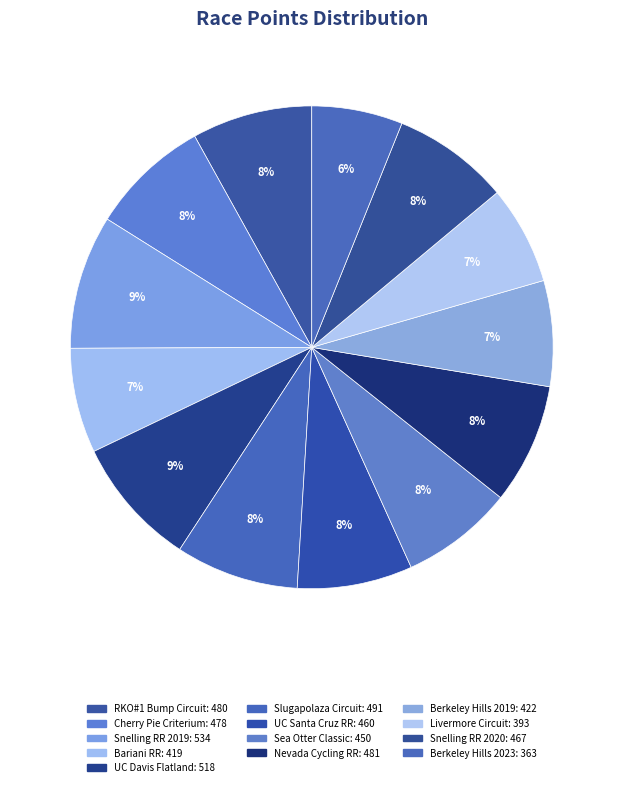

How many segments does this pie chart have?

13